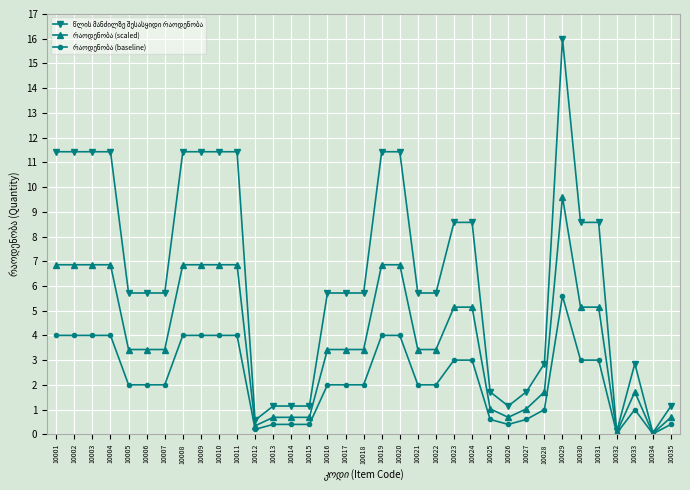

At which category is the sum across all series the highest?

10029